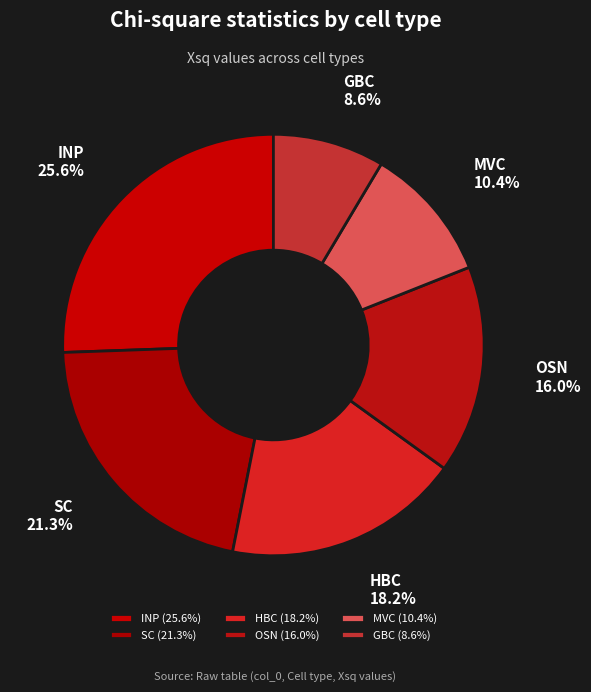

Is there a majority slice in this chart?

No